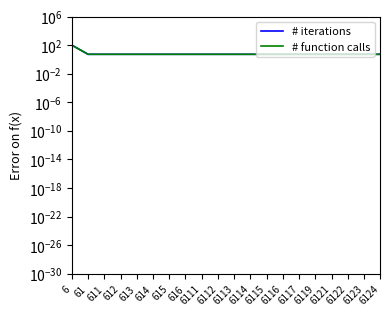

What is the value of the # function calls point at the 7th from the left?

5.3